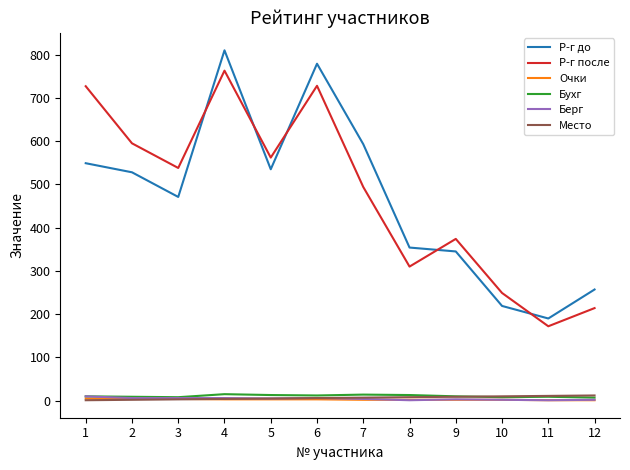

What is the minimum value for Р-г до?

190